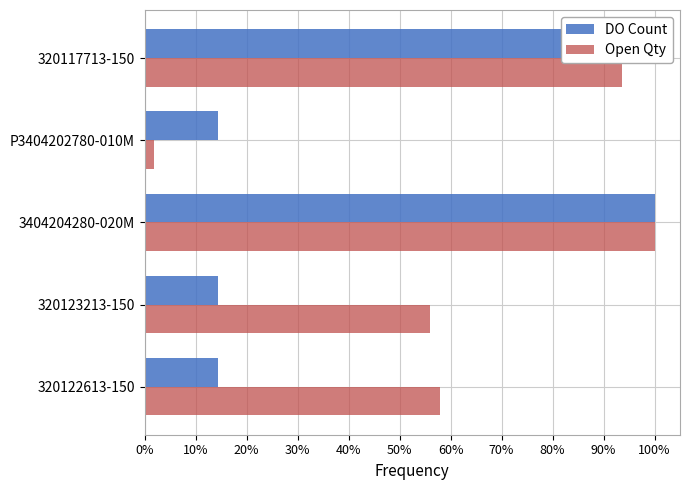

At how many categories does at least one series exceed 88?

2